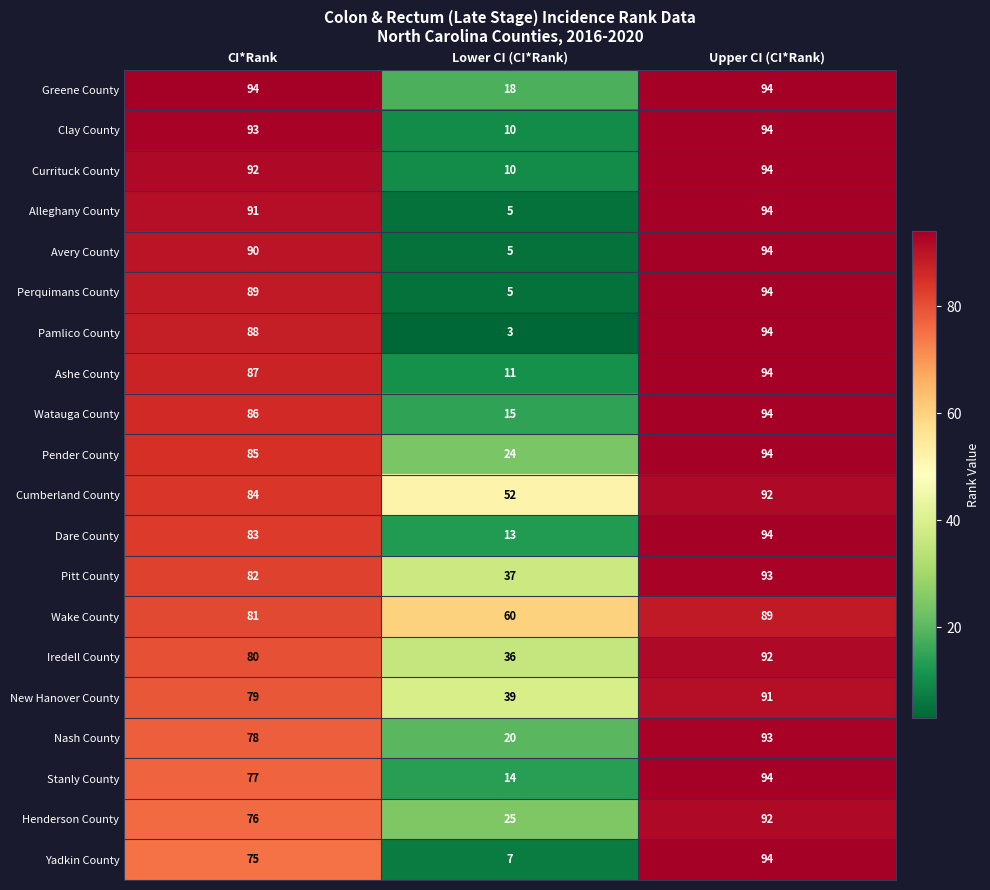

Which series has the largest range (max minus min)?

Pamlico County